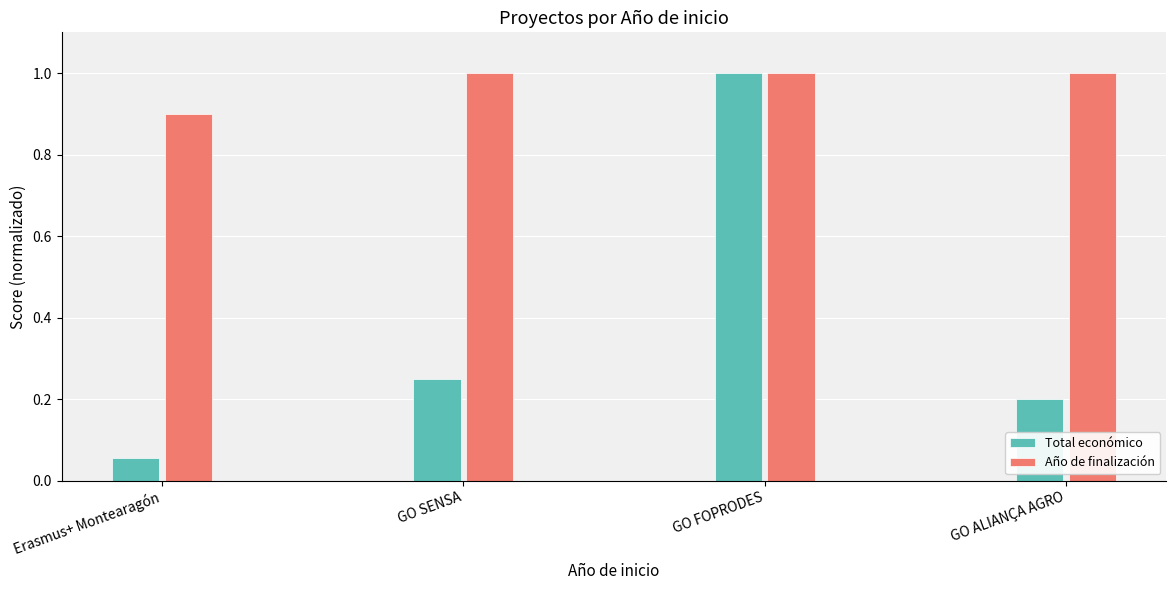

What is the average value of the Total económico series?

0.4